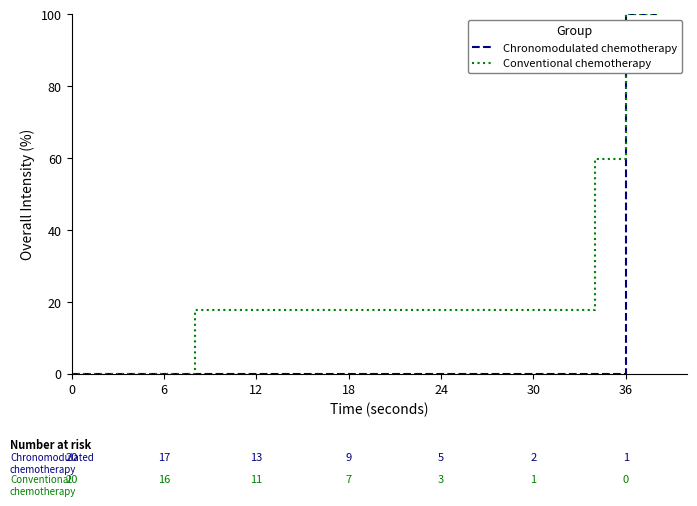

Rank the series by their average value, from lowest to highest.

Chronomodulated chemotherapy, Conventional chemotherapy